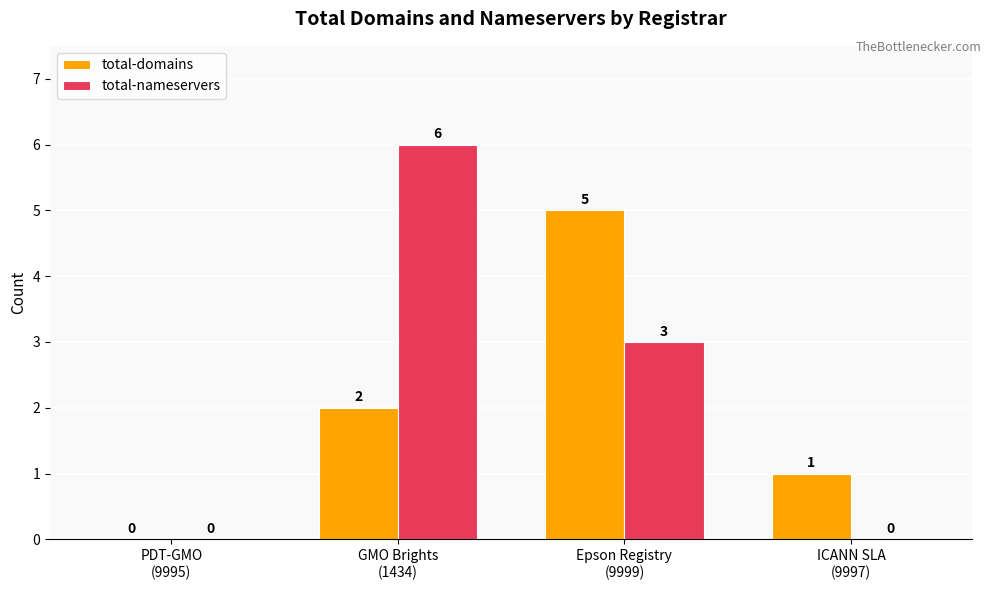

Which series has the largest total across all categories?

total-nameservers